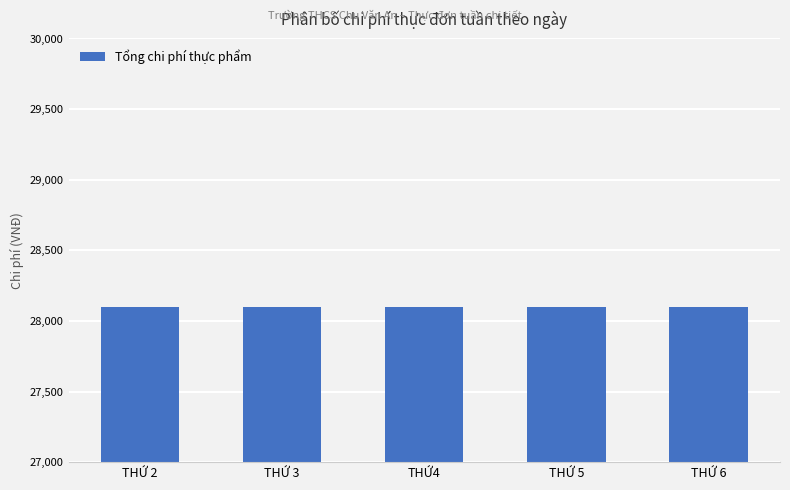

Approximately how many times larger is the value at THỨ 3 compared to THỨ 6?

1.0